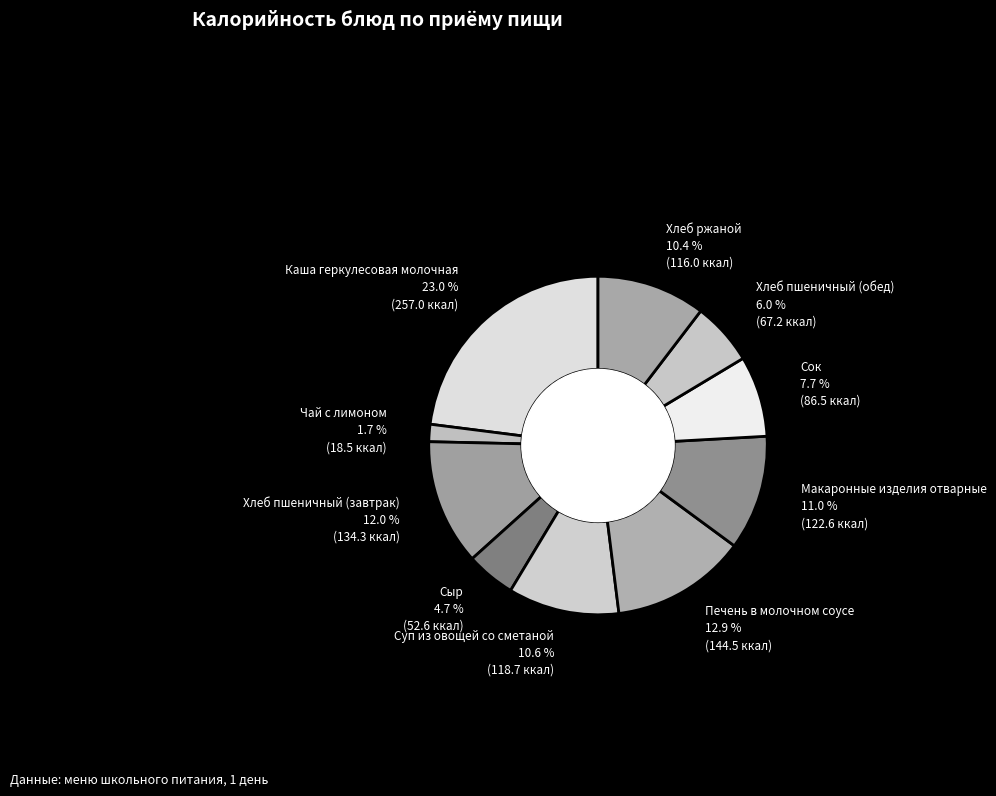

Which category has the smallest portion of the pie?

Чай с лимоном